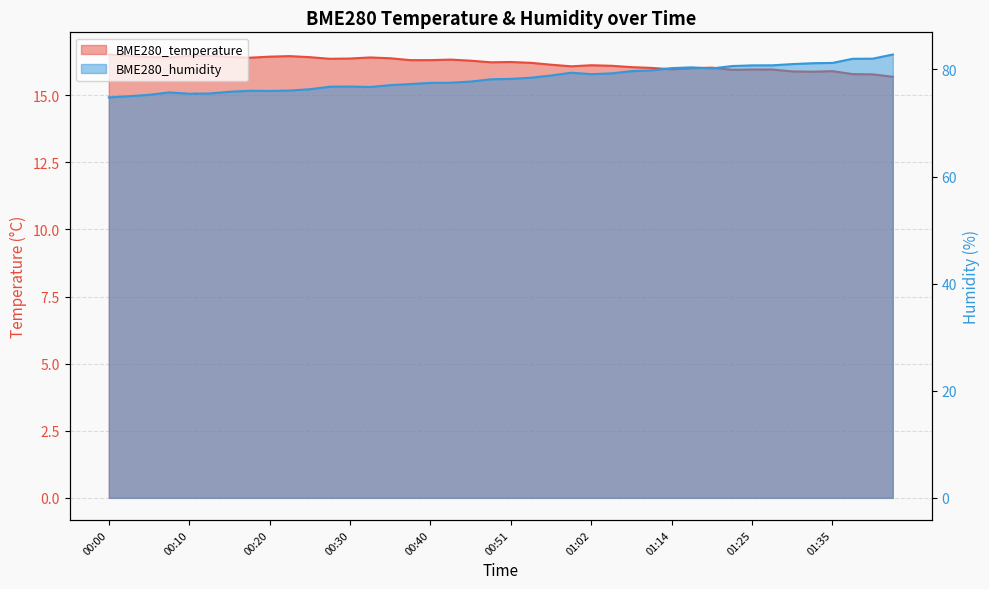

Reading left to right, what are all the values shown in this chart?

BME280_temperature: 00:00=16.5	00:03=16.5	00:05=16.4	00:08=16.4	00:10=16.5	00:13=16.5	00:15=16.4	00:18=16.4	00:20=16.4	00:23=16.5	00:25=16.4	00:28=16.4	00:30=16.4	00:33=16.4	00:35=16.4	00:38=16.3	00:40=16.3	00:43=16.3	00:45=16.3	00:48=16.2	00:51=16.2	00:53=16.2	00:56=16.1	00:59=16.1	01:02=16.1	01:04=16.1	01:09=16.1	01:12=16.0	01:14=16.0	01:17=16.0	01:20=16.0	01:22=15.9	01:25=16.0	01:27=16.0	01:30=15.9	01:32=15.9	01:35=15.9	01:40=15.8	01:45=15.8	01:48=15.7
BME280_humidity: 00:00=74.8	00:03=75.0	00:05=75.3	00:08=75.7	00:10=75.5	00:13=75.5	00:15=75.8	00:18=76.0	00:20=76.0	00:23=76.1	00:25=76.3	00:28=76.8	00:30=76.8	00:33=76.7	00:35=77.1	00:38=77.3	00:40=77.5	00:43=77.5	00:45=77.8	00:48=78.2	00:51=78.2	00:53=78.5	00:56=78.9	00:59=79.4	01:02=79.1	01:04=79.3	01:09=79.7	01:12=79.8	01:14=80.3	01:17=80.4	01:20=80.2	01:22=80.6	01:25=80.8	01:27=80.8	01:30=81.0	01:32=81.2	01:35=81.2	01:40=82.0	01:45=82.0	01:48=82.8